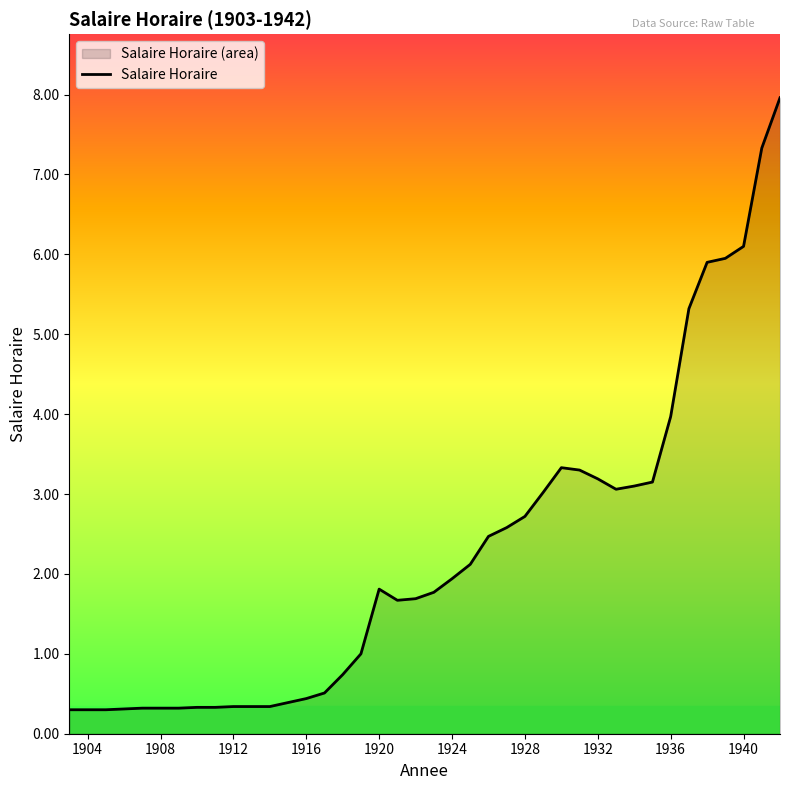

What is the greatest value displayed?

8.0